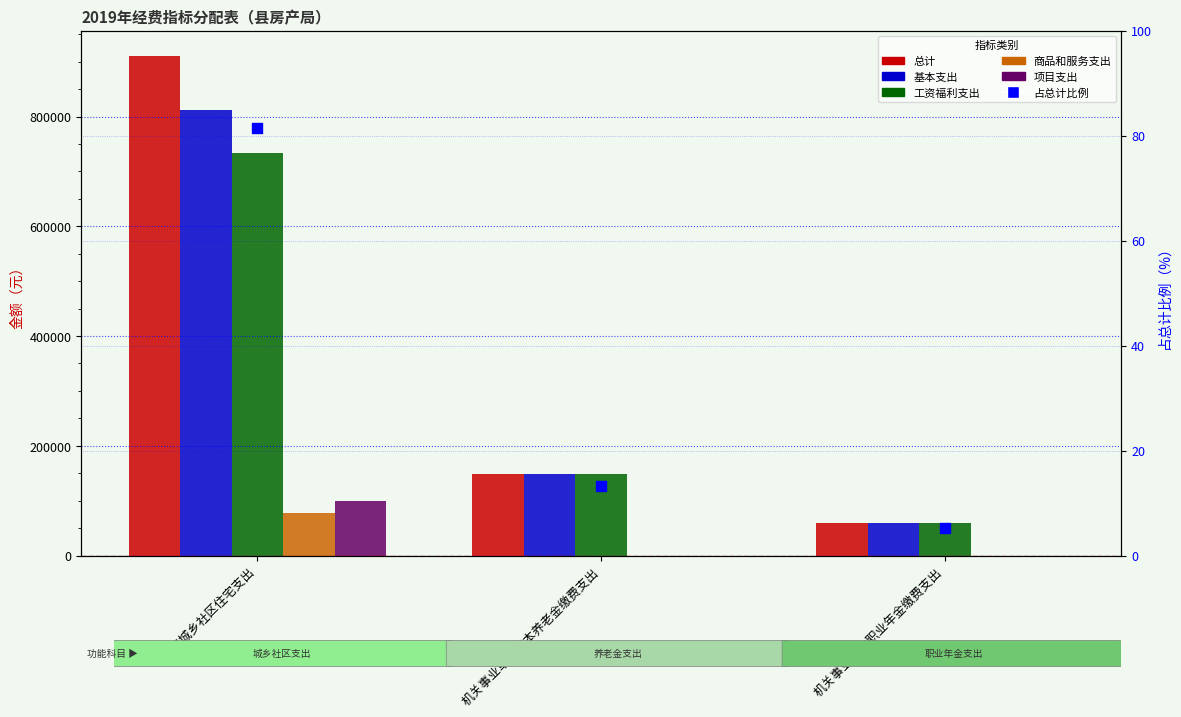

At which category is the sum across all series the highest?

其它城乡社区住宅支出